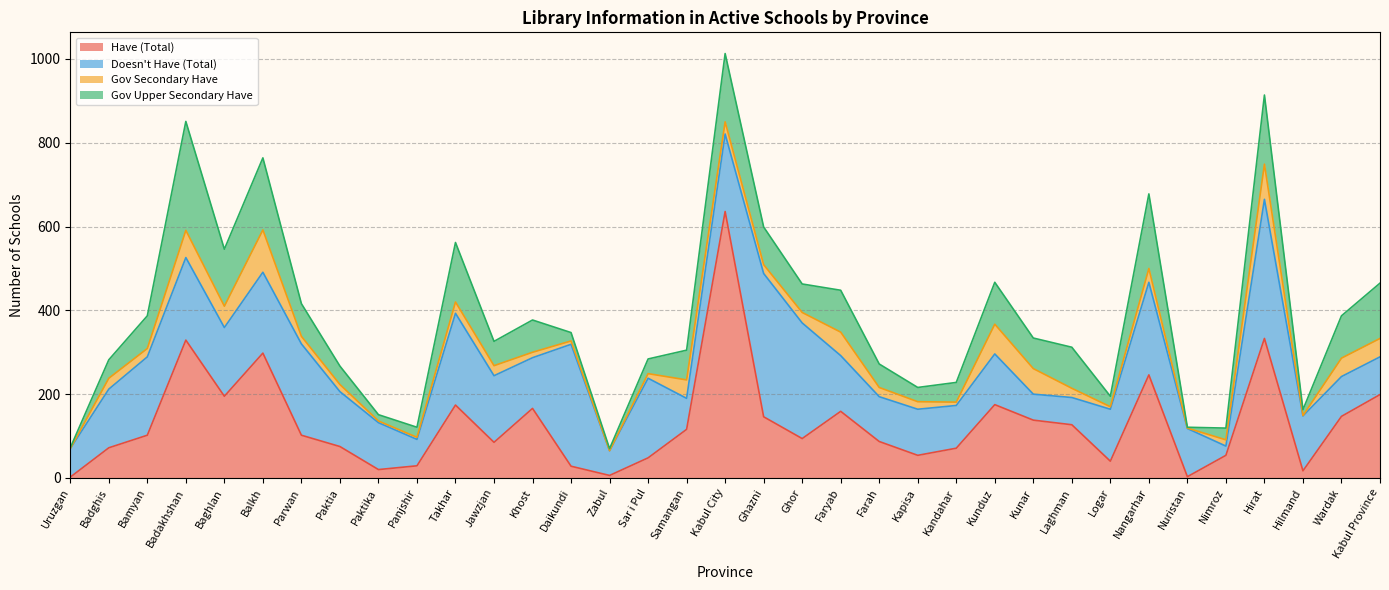

Is it true that Doesn't Have (Total) equals 177 at Farah?

False